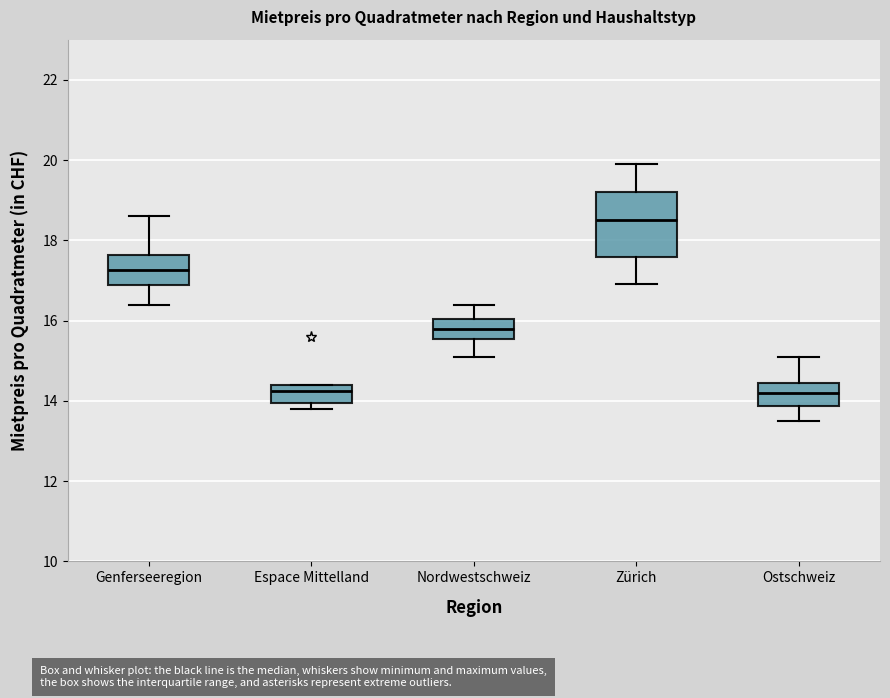

Reading left to right, transcribe this box plot: for each box, give where its median line is, the range the box spans, and where its two whiskers end, as read against the y-axis. The values are not printed on the chart, so give them approximately, as read against the axis.

Genferseeregion: median 17.2, box 16.8 to 17.6, whiskers 16.4 to 18.6
Espace Mittelland: median 14.2, box 14.0 to 14.4, whiskers 13.8 to 14.4
Nordwestschweiz: median 15.8, box 15.6 to 16.0, whiskers 15.2 to 16.4
Zürich: median 18.6, box 17.6 to 19.2, whiskers 17.0 to 20.0
Ostschweiz: median 14.2, box 13.8 to 14.4, whiskers 13.6 to 15.2